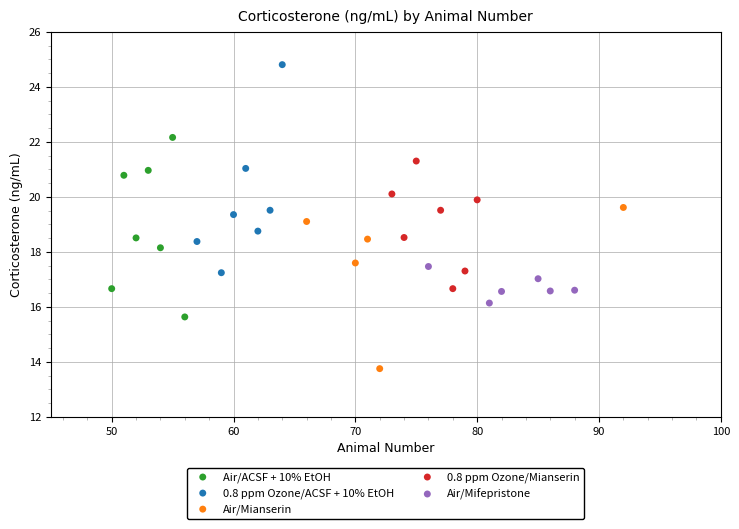

Which series contains the lowest Y value?

Air/Mianserin